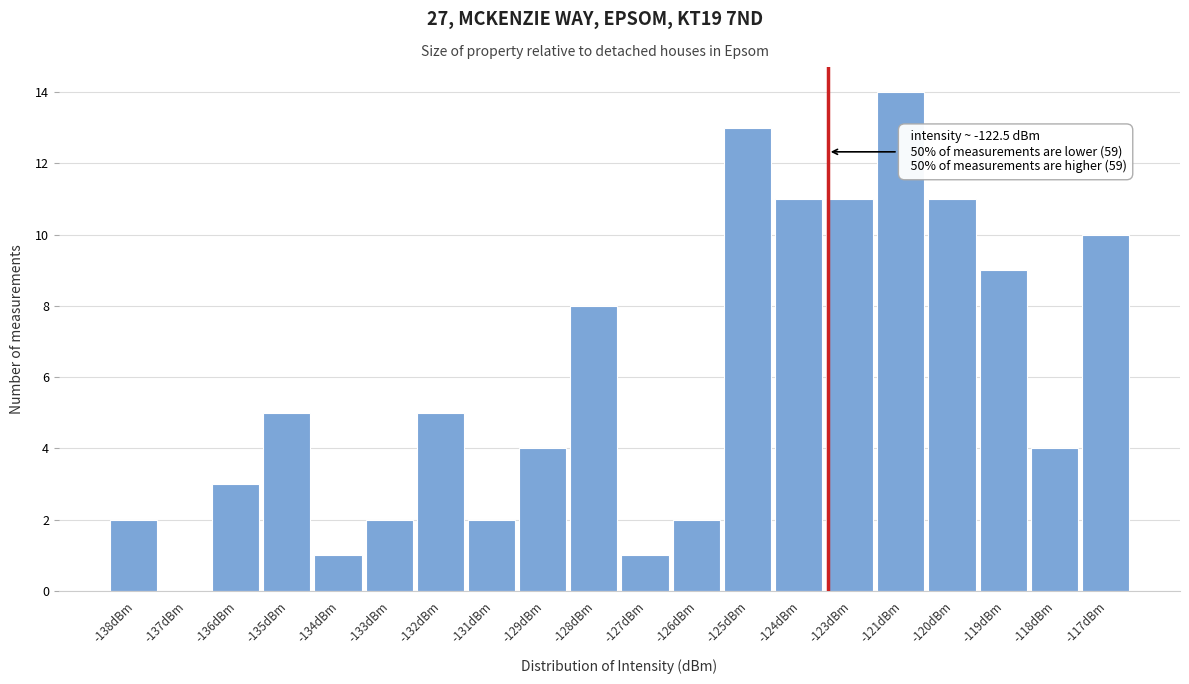

Reading left to right, transcribe all the data shown in this chart.

-138dBm=2	-137dBm=0	-136dBm=3	-135dBm=5	-134dBm=1	-133dBm=2	-132dBm=5	-131dBm=2	-129dBm=4	-128dBm=8	-127dBm=1	-126dBm=2	-125dBm=13	-124dBm=11	-123dBm=11	-121dBm=14	-120dBm=11	-119dBm=9	-118dBm=4	-117dBm=10